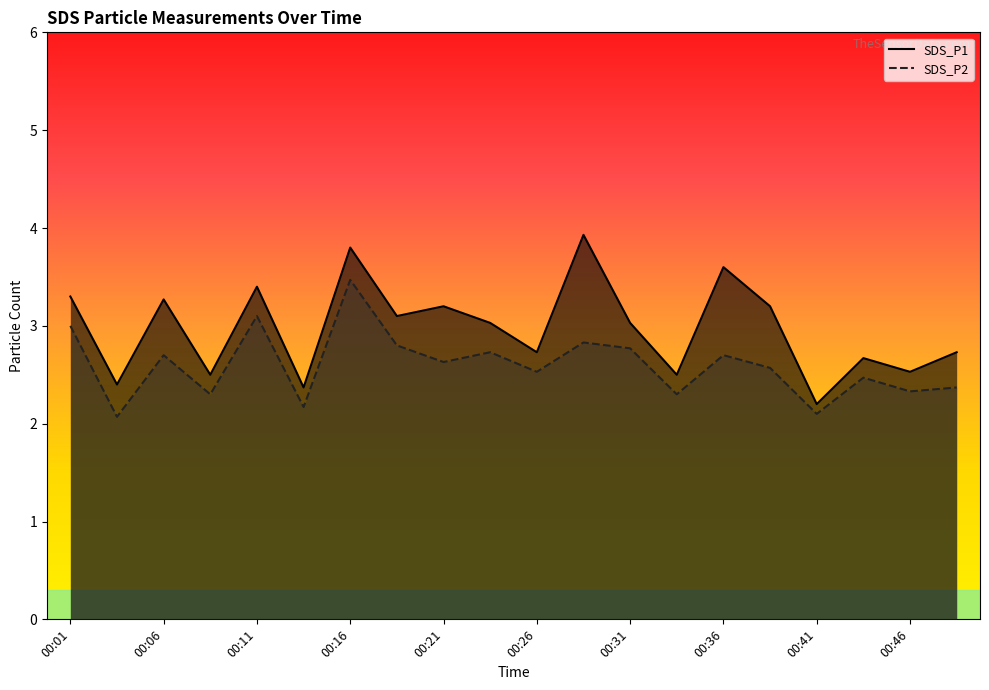

Rank the categories by SDS_P1 value from highest to lowest.

00:29, 00:16, 00:36, 00:11, 00:01, 00:06, 00:21, 00:38, 00:19, 00:24, 00:31, 00:26, 00:48, 00:43, 00:46, 00:09, 00:33, 00:04, 00:14, 00:41